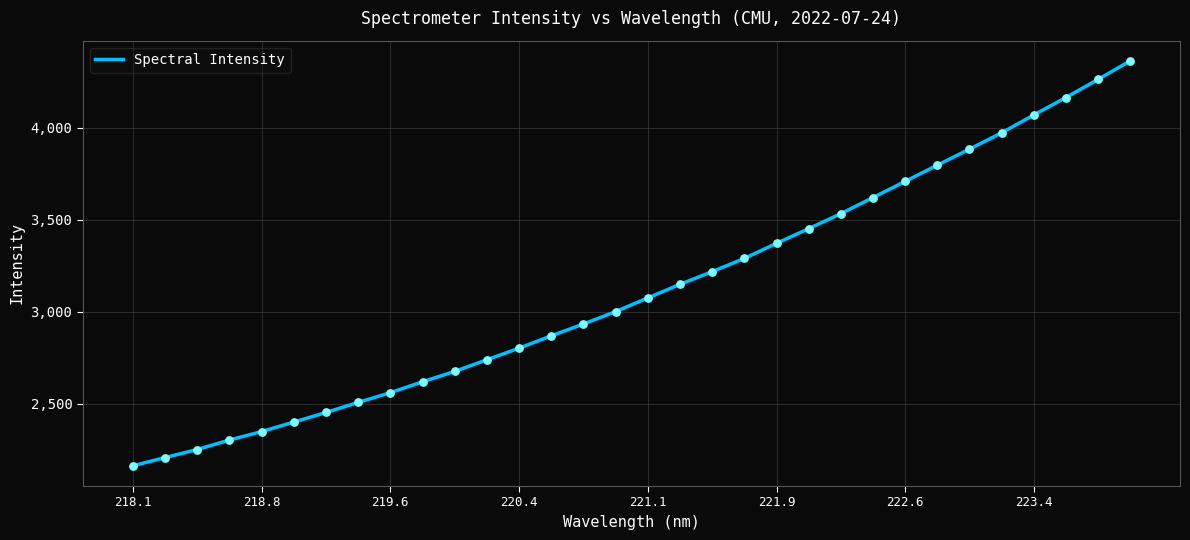

What is the maximum value shown in the chart?

4364.6